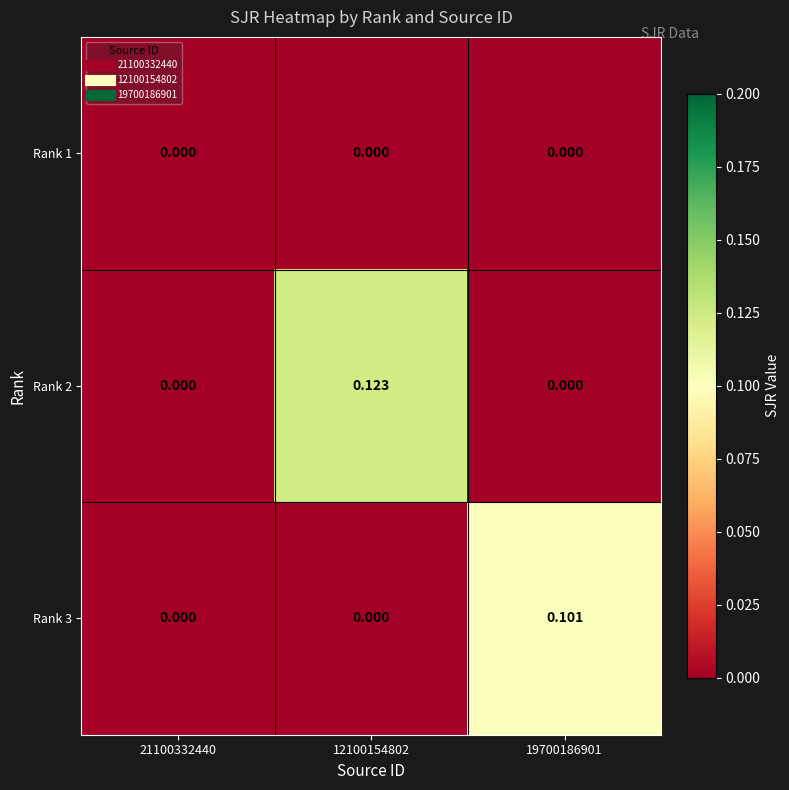

Is the value of Rank 3 at 19700186901 greater than the value of Rank 1 at 21100332440?

Yes